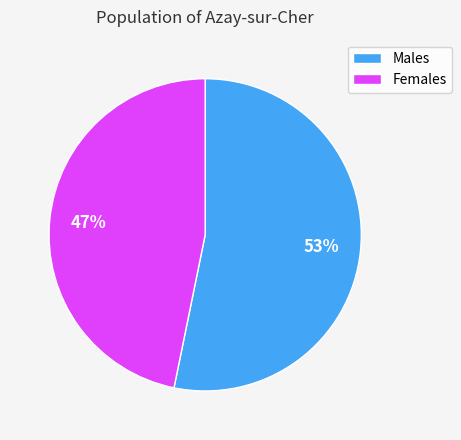

Which slice is the smallest?

Females